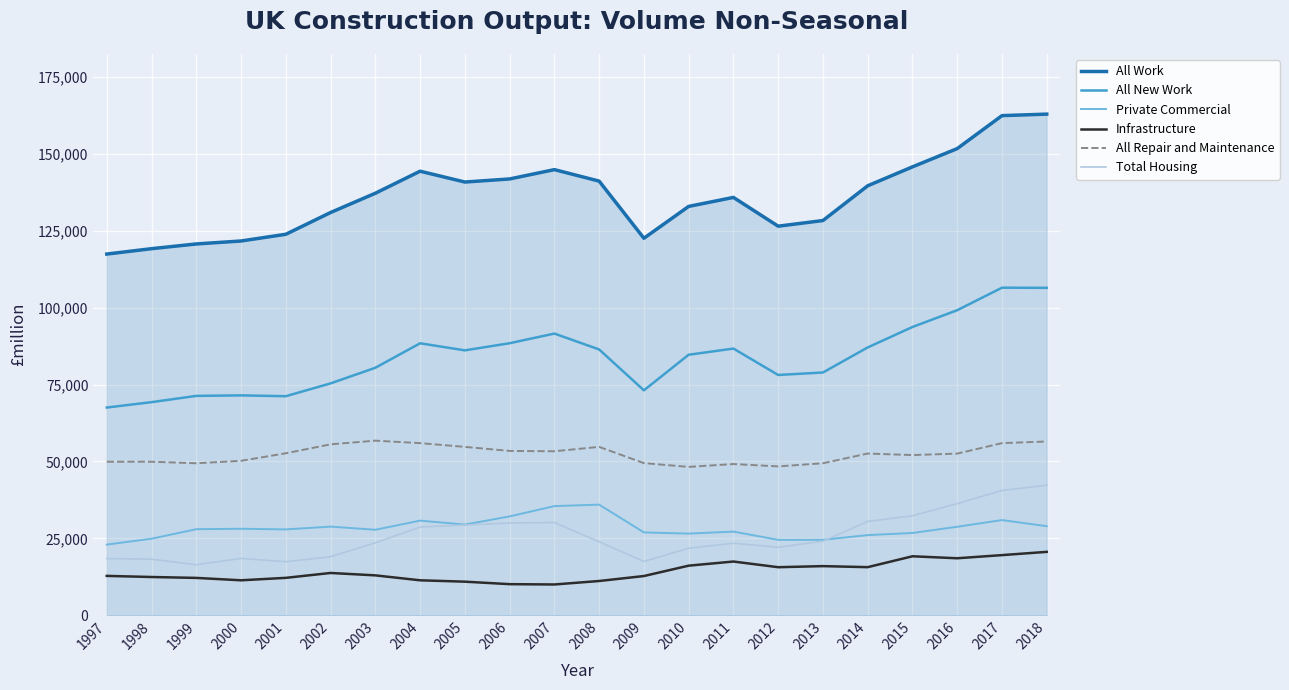

Is the value of Infrastructure at 2010 greater than the value of All New Work at 1998?

No